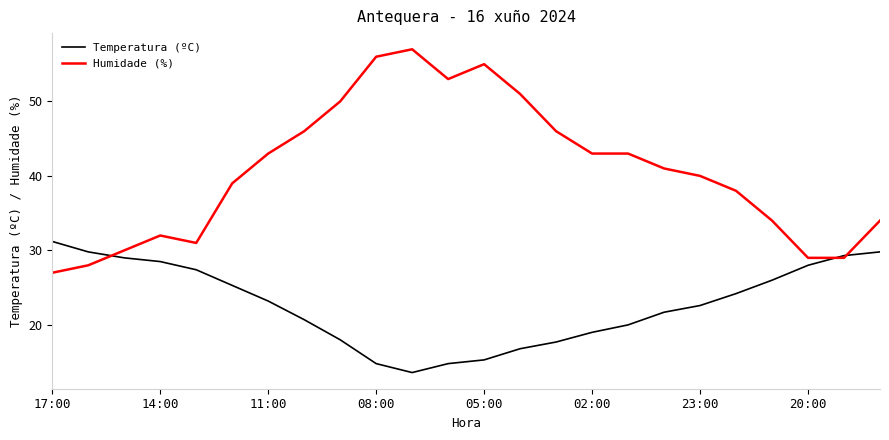

Reading left to right, transcribe all the data shown in this chart.

Temperatura (ºC): 31.2	29.8	29.0	28.5	27.4	25.3	23.2	20.7	18.0	14.8	13.6	14.8	15.3	16.8	17.7	19.0	20.0	21.7	22.6	24.2	26.0	28.0	29.3	29.8
Humidade (%): 27.0	28.0	30.0	32.0	31.0	39.0	43.0	46.0	50.0	56.0	57.0	53.0	55.0	51.0	46.0	43.0	43.0	41.0	40.0	38.0	34.0	29.0	29.0	34.0